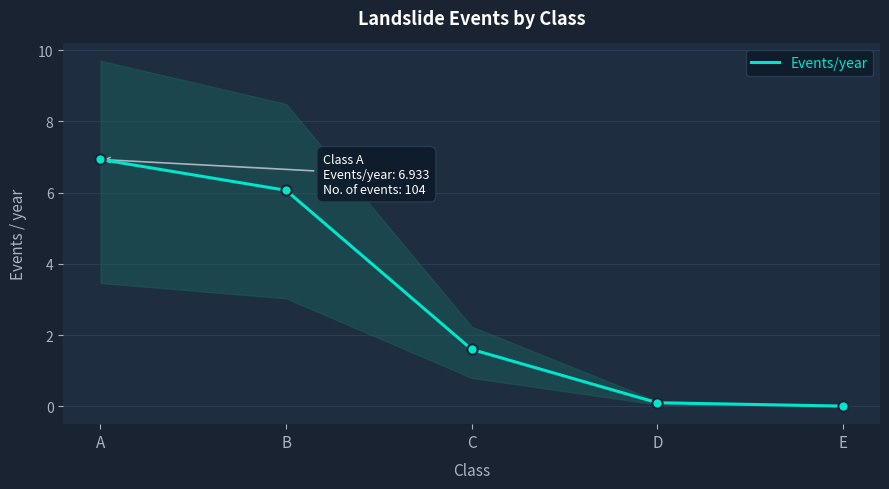

Which has a higher value, D or C?

C